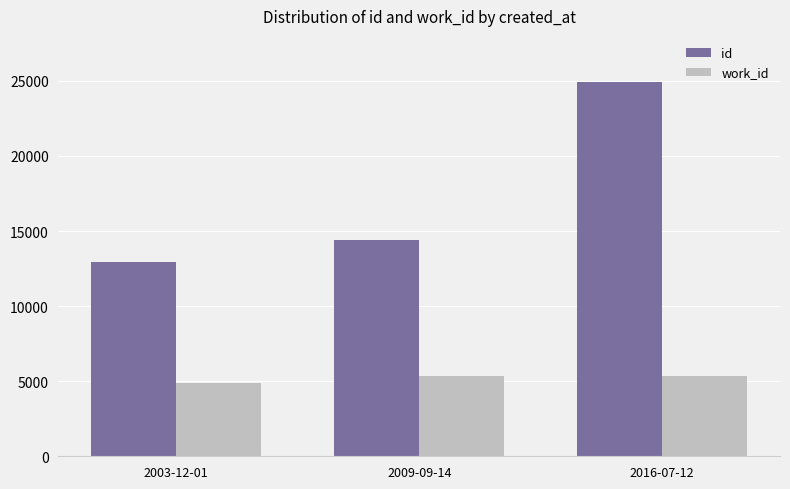

Rank the series by their maximum value, from lowest to highest.

work_id, id